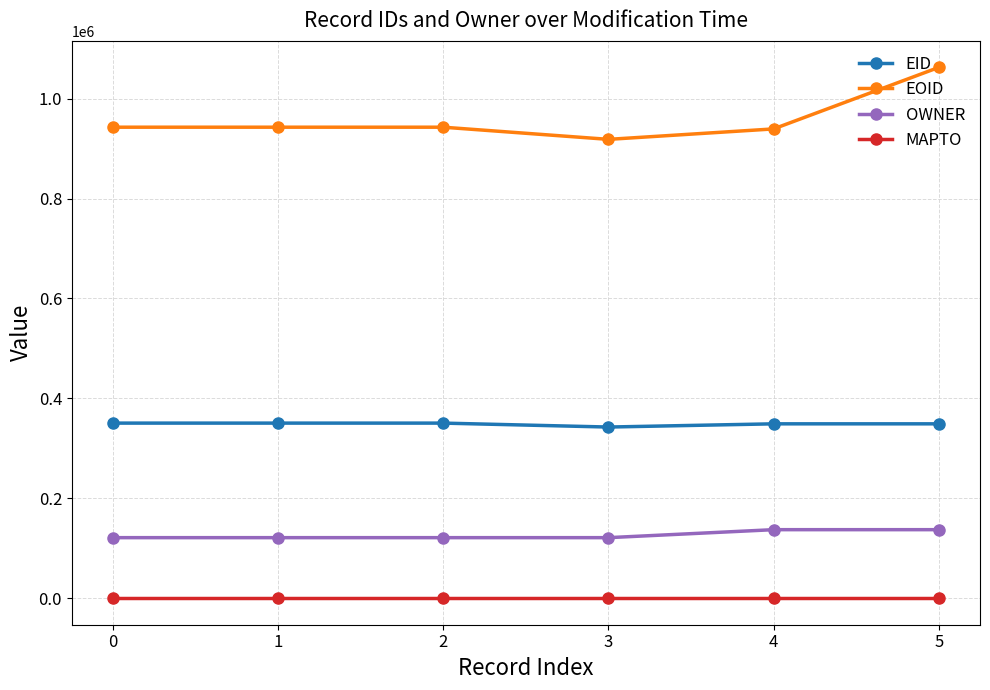

What is the average value of the EID series?

348650